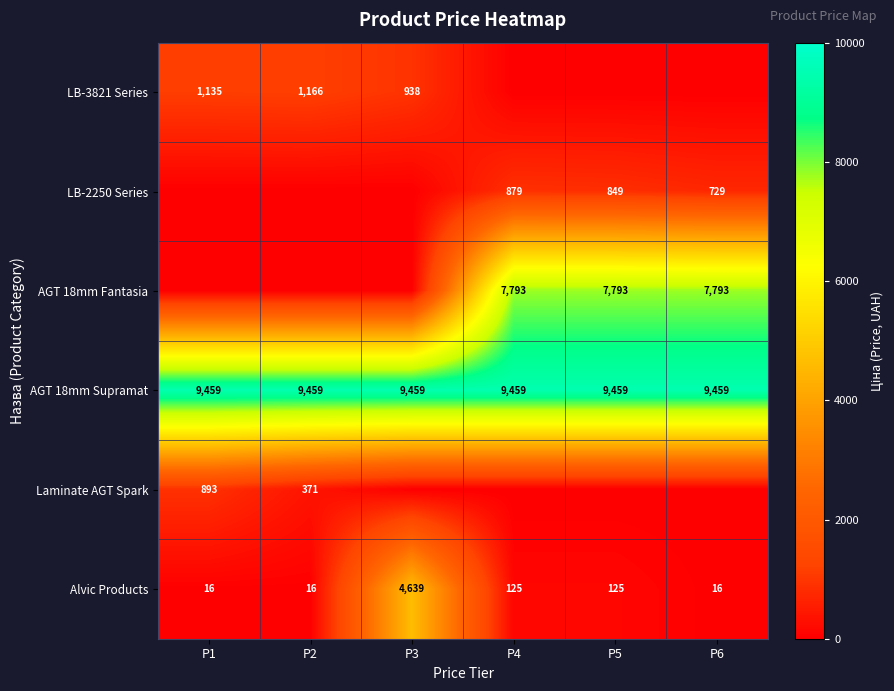

What is the maximum value shown in the chart?

9458.9